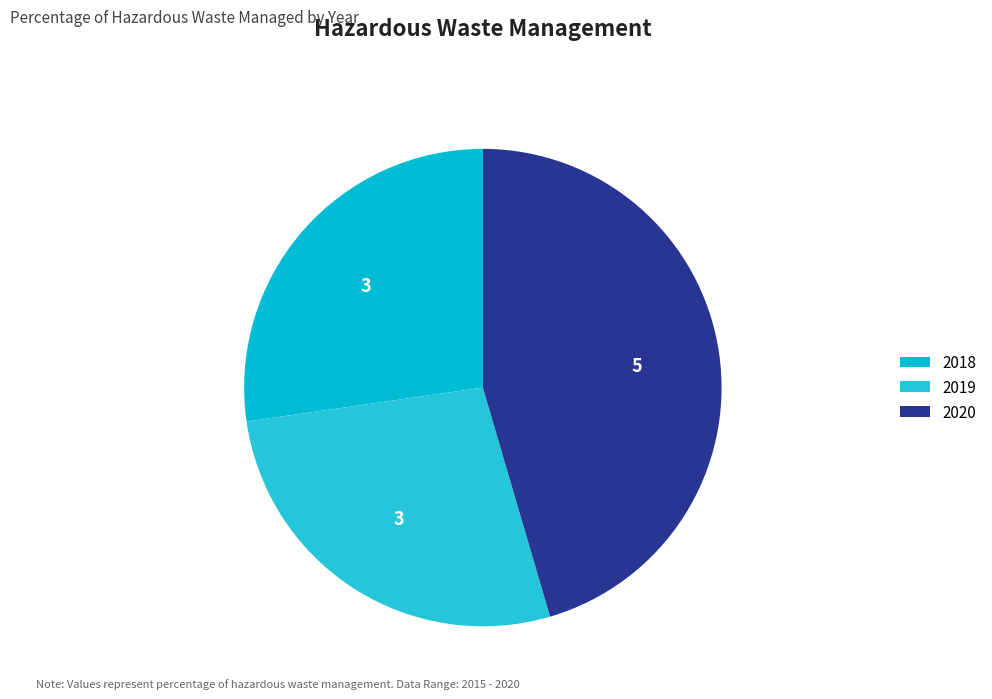

What is the largest slice in the pie chart?

2020